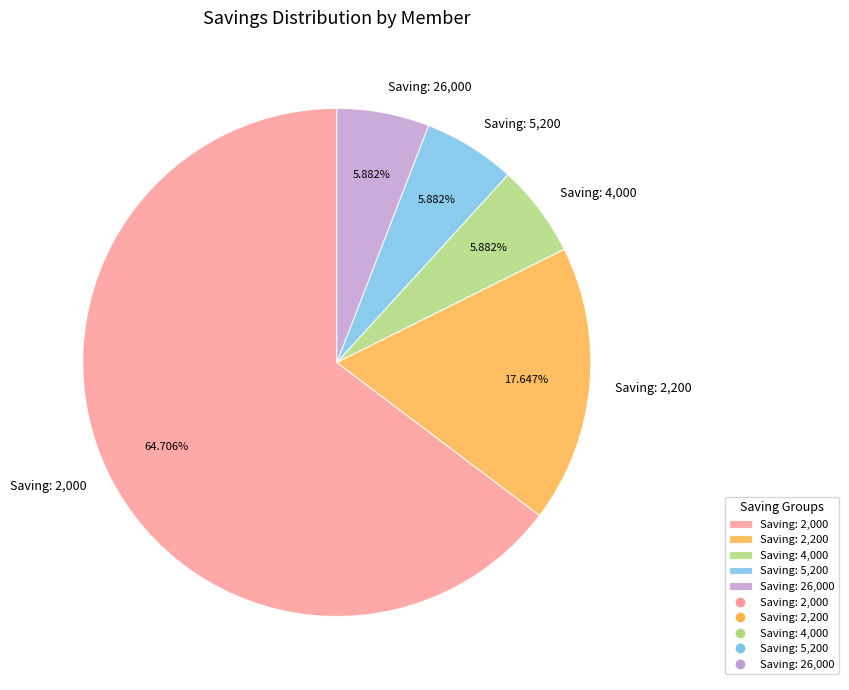

Which slice represents more than half of the pie?

Saving: 2,000